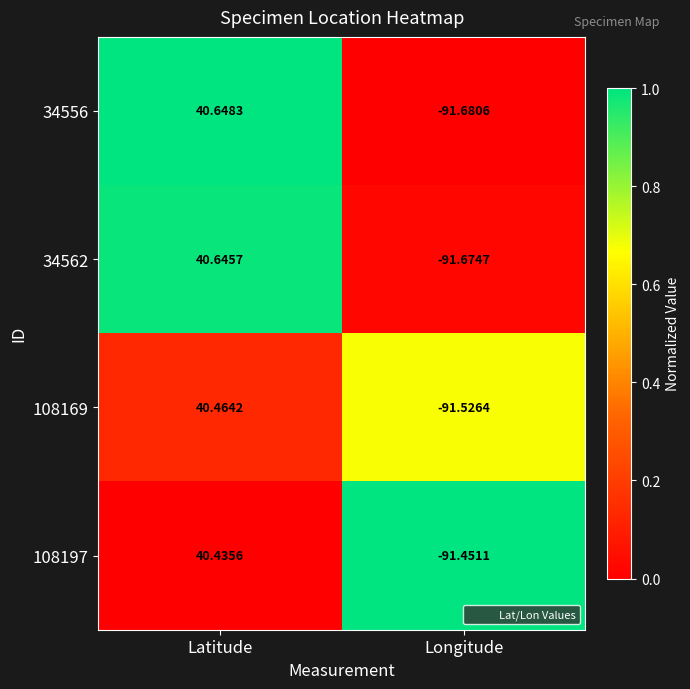

At Latitude, list the series in order from largest to smallest.

34556, 34562, 108169, 108197